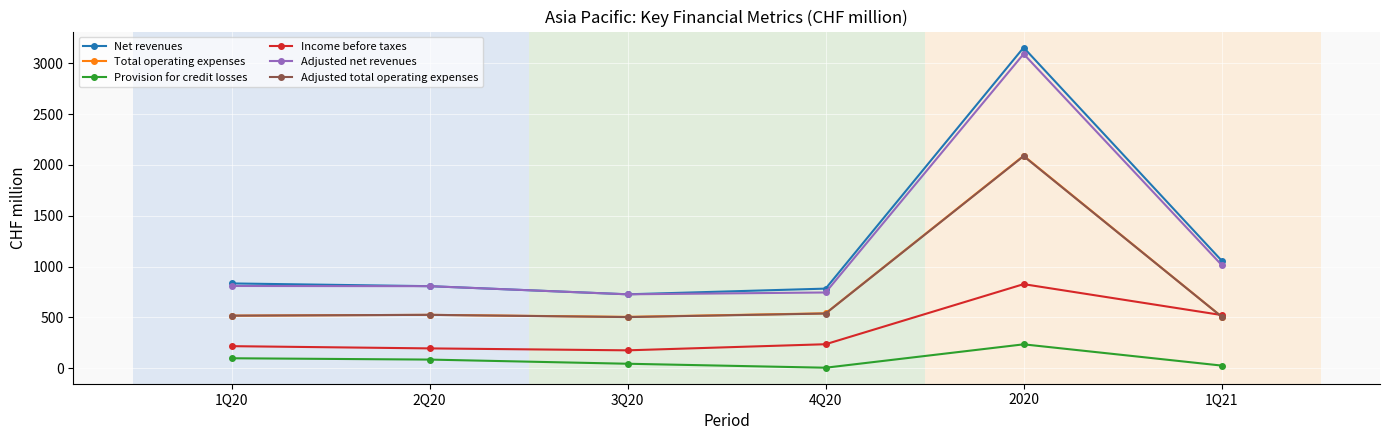

Does the chart display data point markers on the line(s)?

Yes